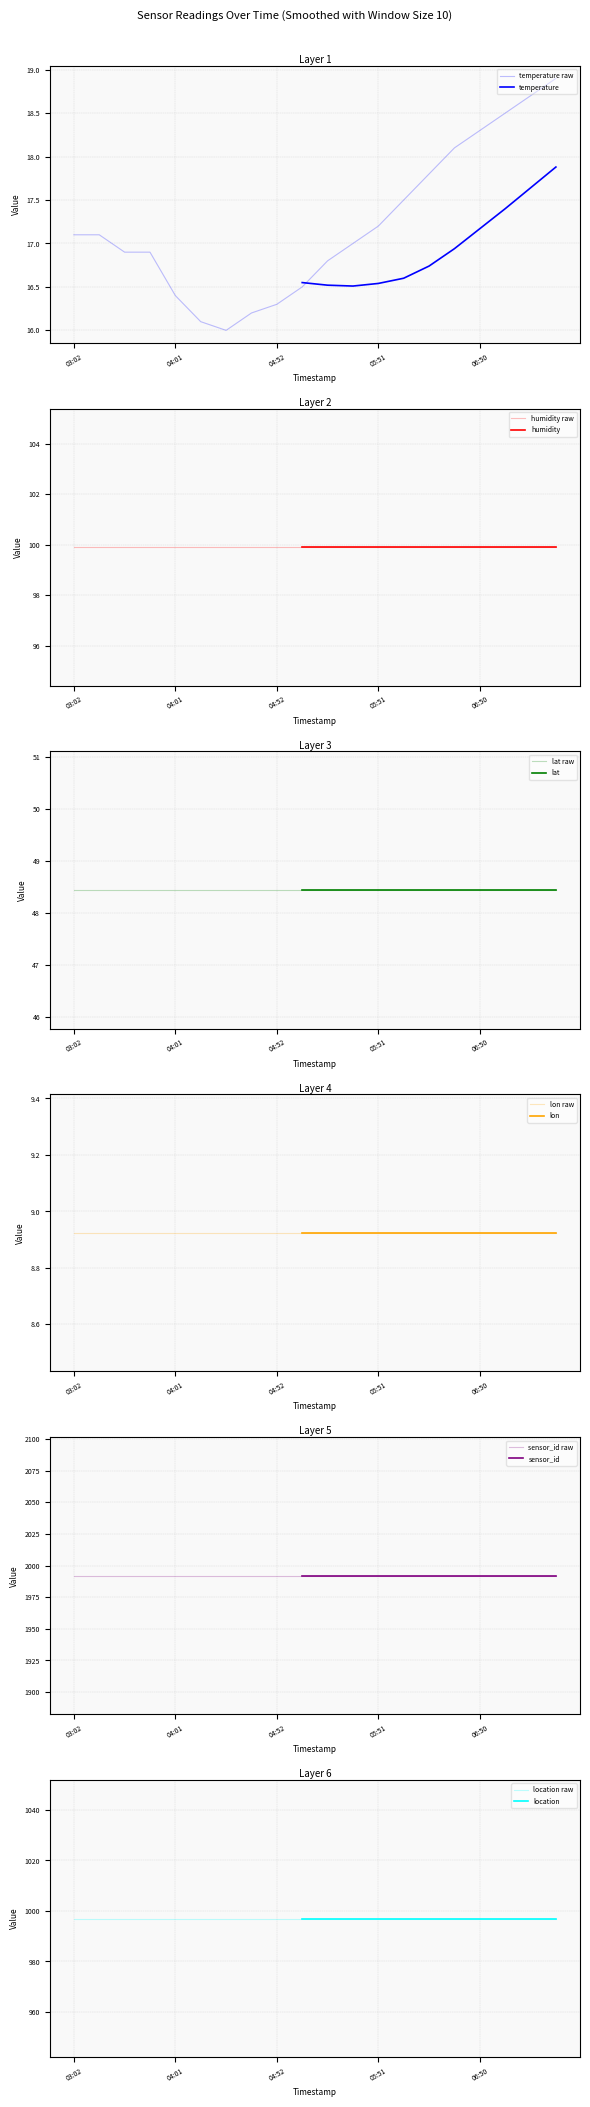

Which series changed the most between 03:17 and 06:06?

temperature